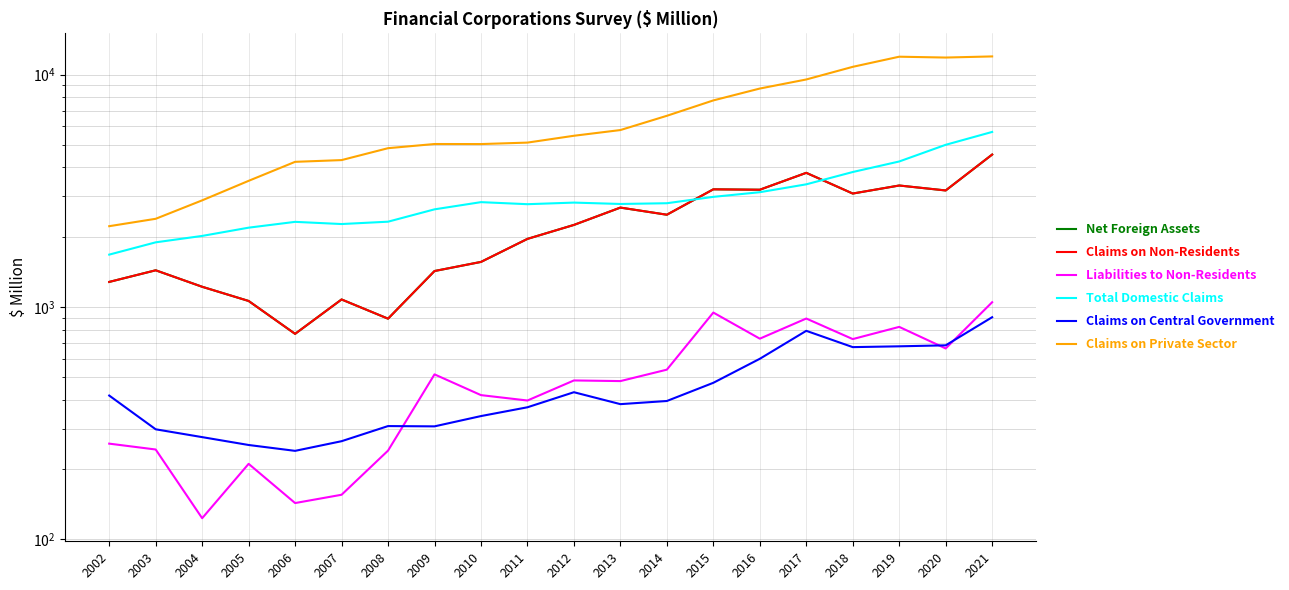

What is the value of the Claims on Central Government point at the 3rd from the left?

275.5